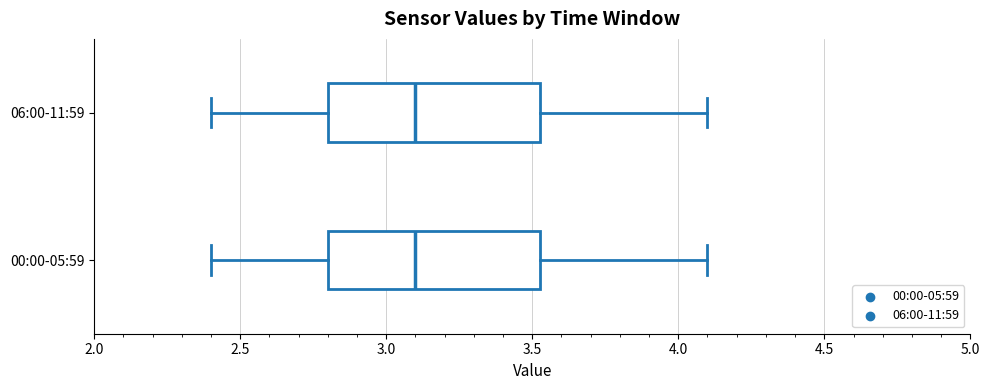

Reading bottom to top, read every box against the x-axis: the position of its median line, the range the box covers, and the ends of its whiskers. The values are not printed on the chart, so give them approximately, as read against the axis.

00:00-05:59: median 3.10, box 2.80 to 3.55, whiskers 2.40 to 4.10
06:00-11:59: median 3.10, box 2.80 to 3.55, whiskers 2.40 to 4.10